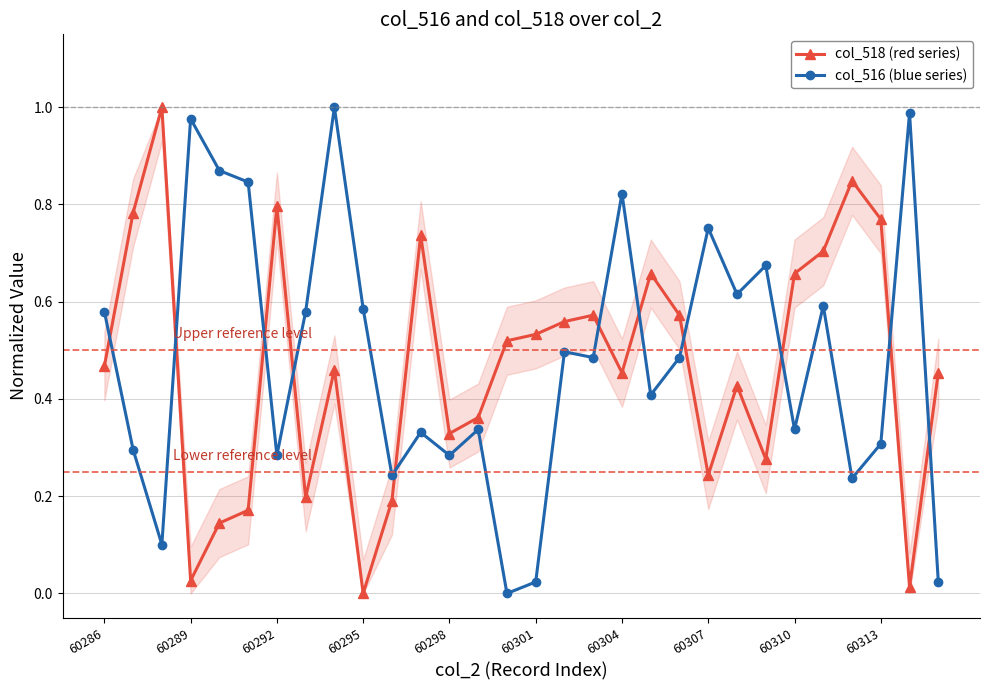

What is the difference between the maximum and minimum values in the col_516 (blue series) series?

1.0